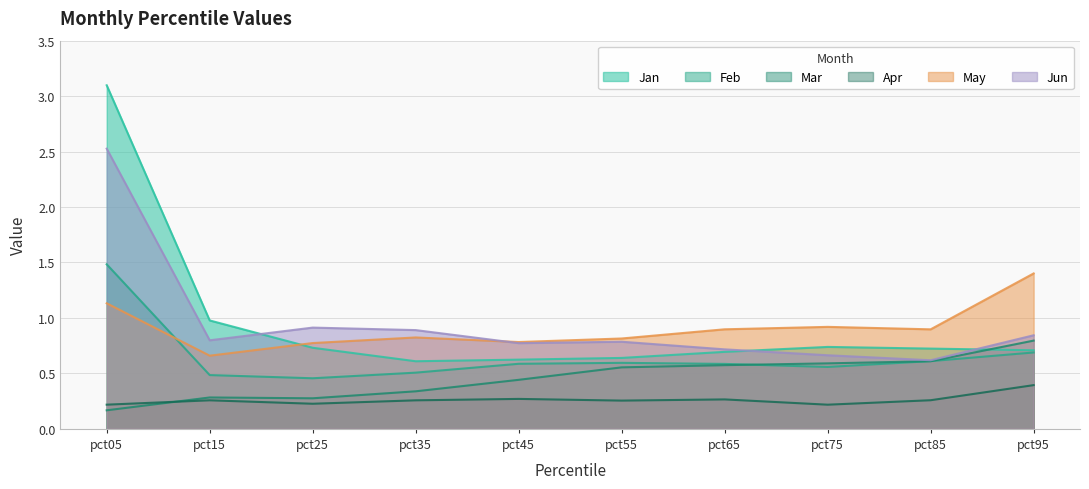

How many May values are between 0 and 1?

8